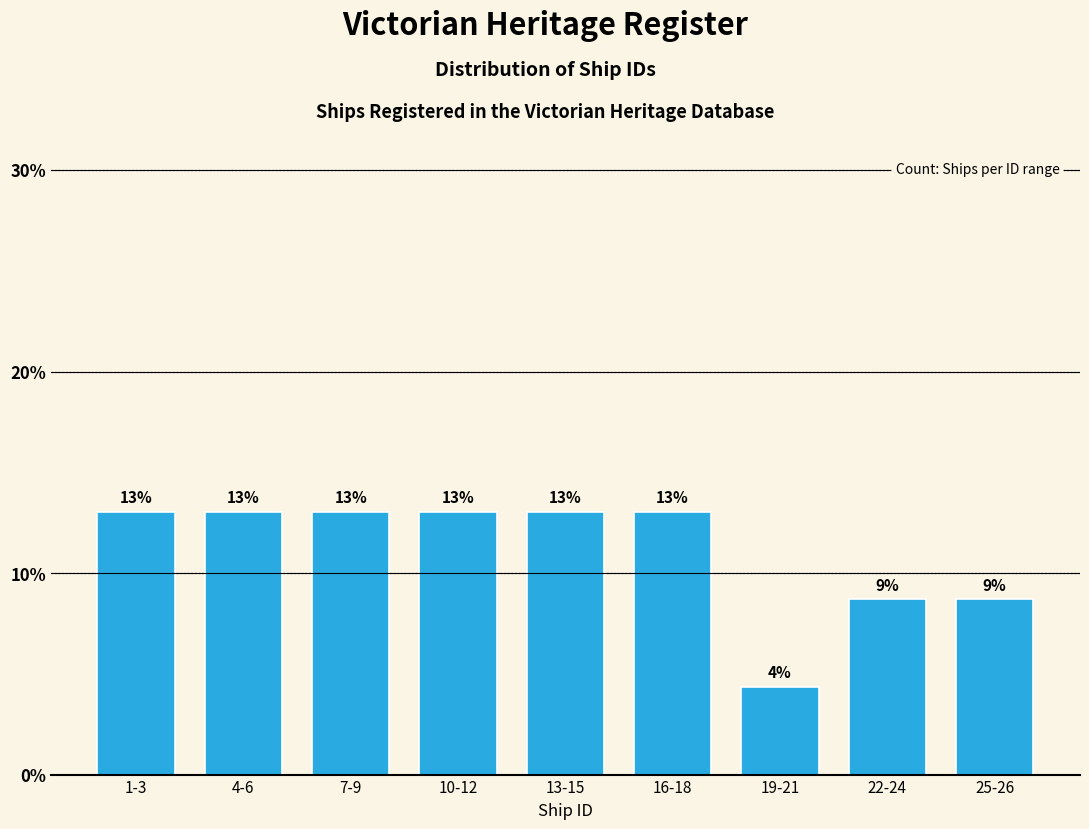

What is the maximum value shown in the chart?

13.0